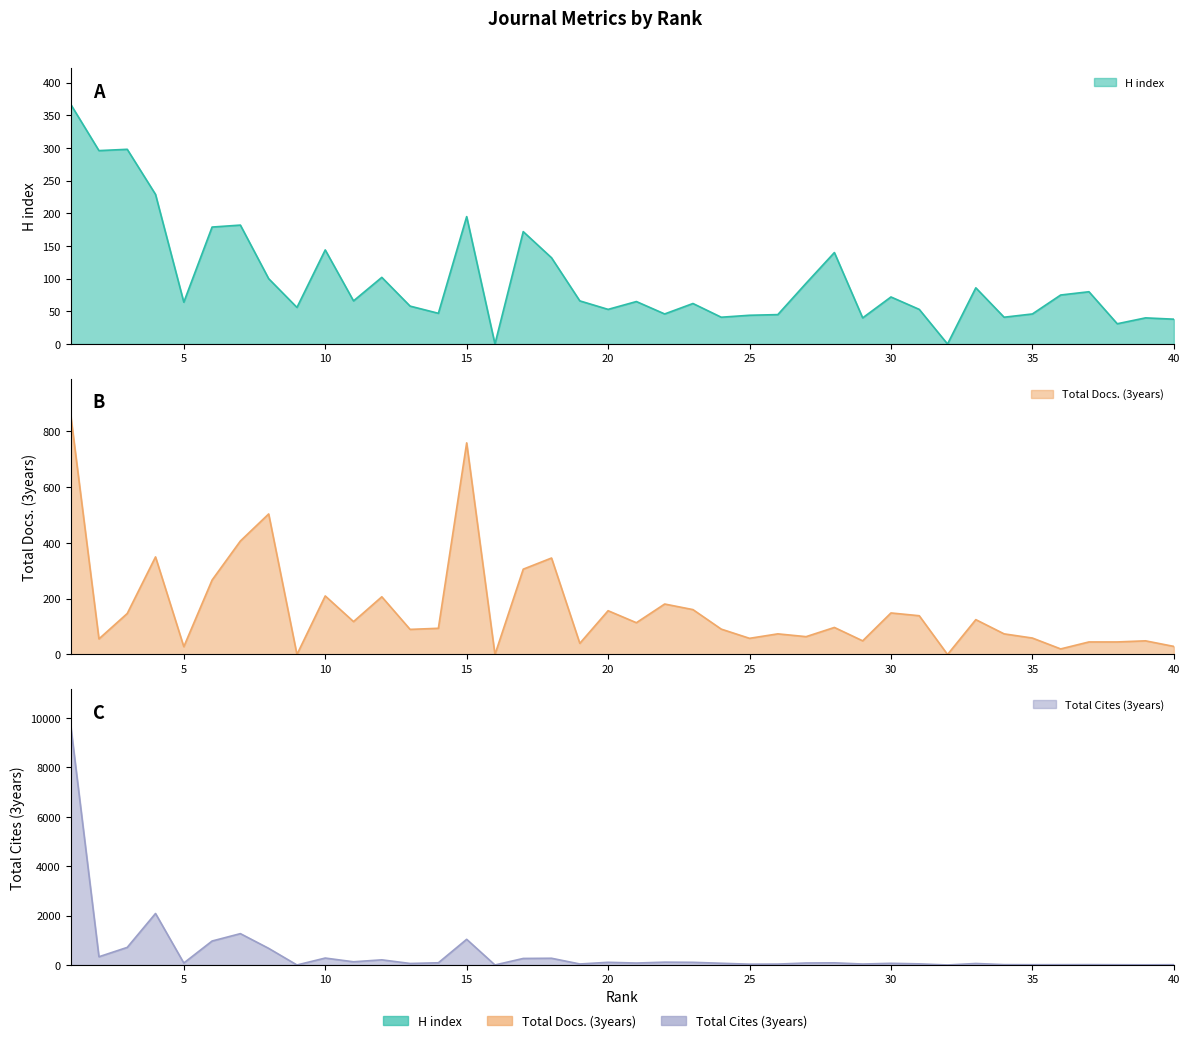

At which category is the sum across all series the highest?

1